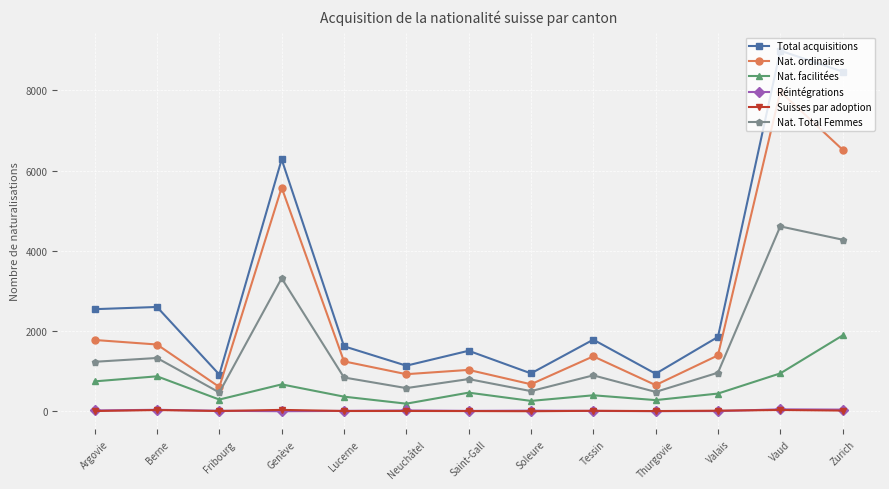

Which series has the widest spread of values?

Total acquisitions